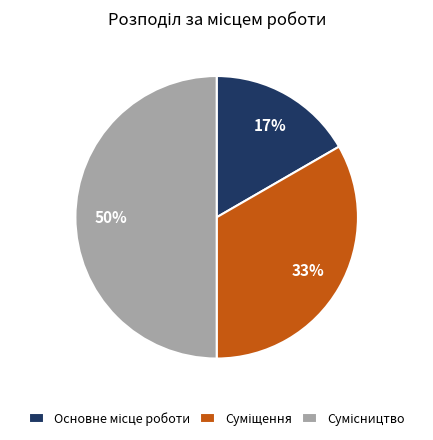

To the nearest percent, what is the difference between the largest and smallest slice percentages?

33%